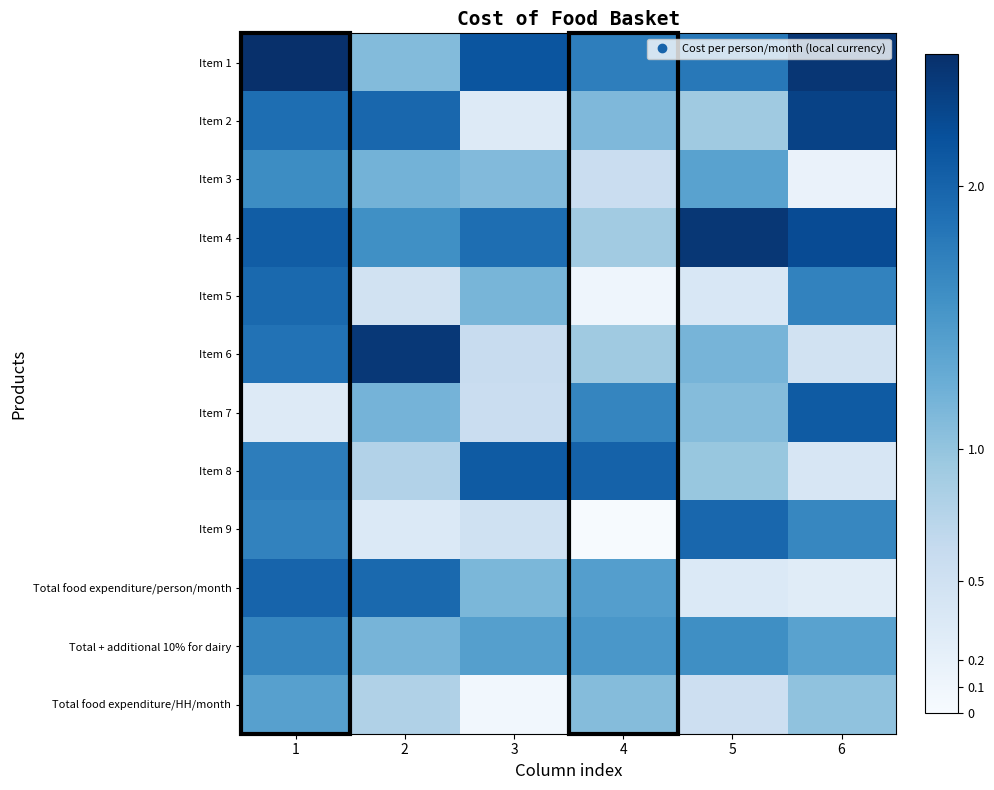

Which series changed the most between 3 and 5?

Item 9